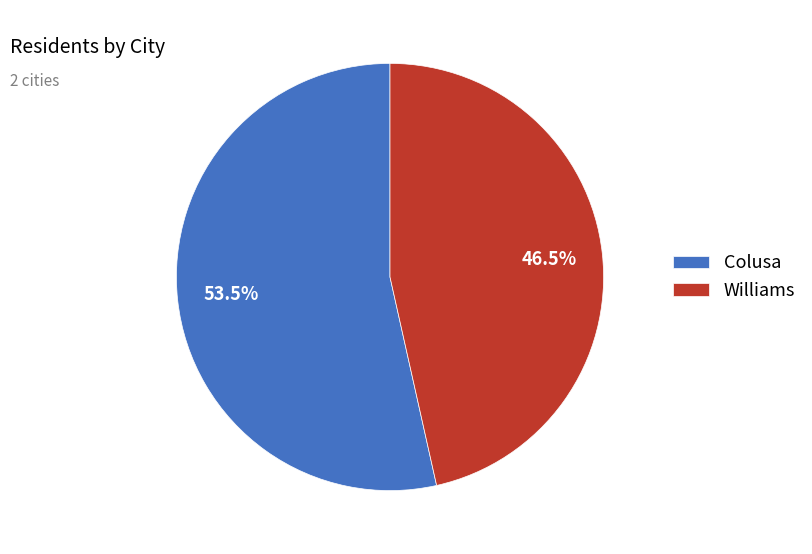

To the nearest percent, what is the difference between the largest and smallest slice percentages?

7%